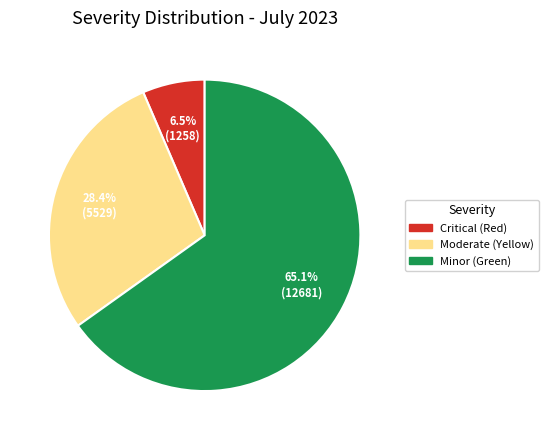

Is there a majority slice in this chart?

Yes